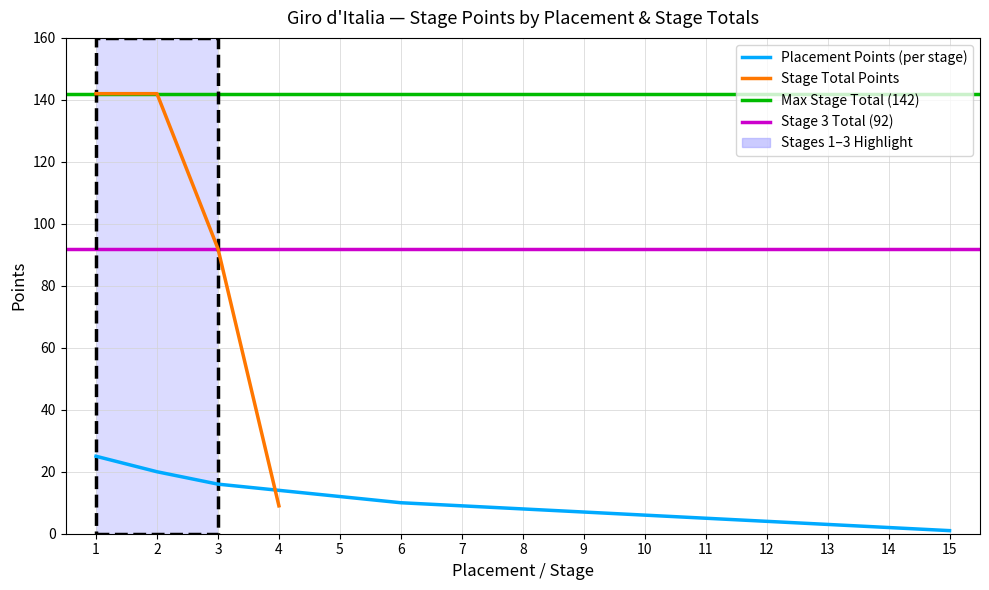

Which series has the widest spread of values?

Stage Total (S1)